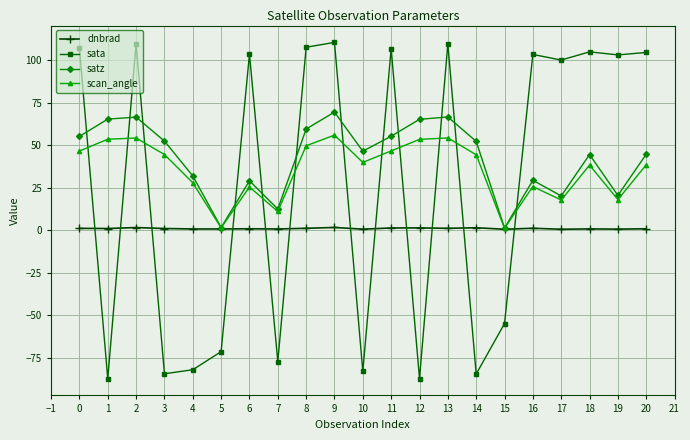

Rank the series by their maximum value, from lowest to highest.

dnbrad, scan_angle, satz, sata